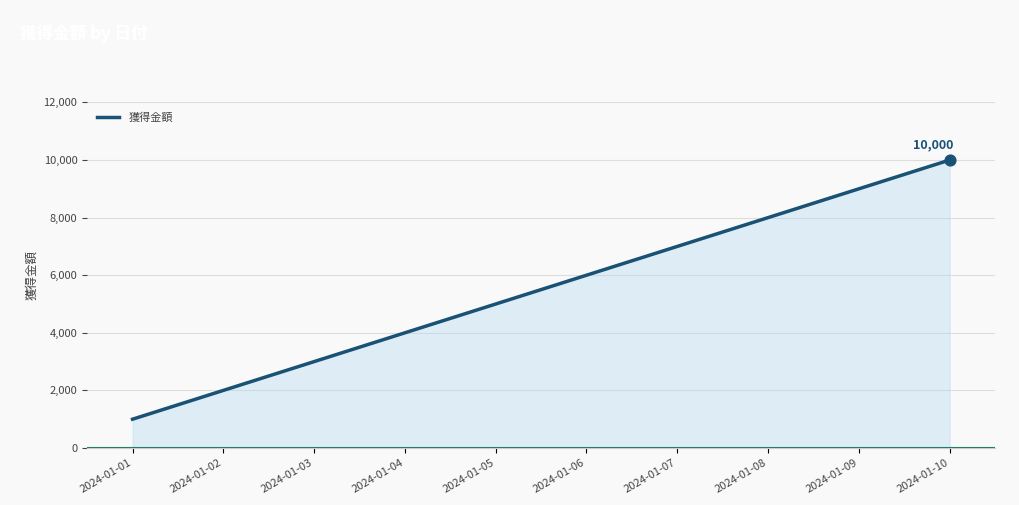

What is the ratio of the value at 2024-01-03 to the value at 2024-01-09?

0.3